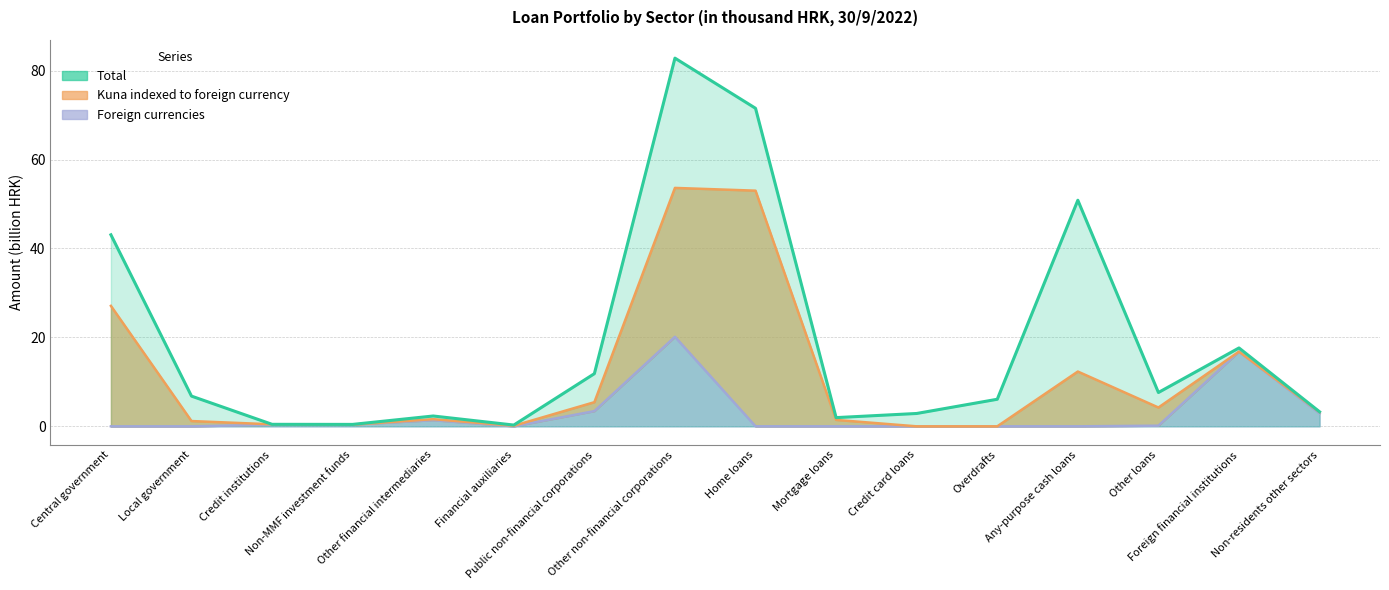

What is the sum of the Total values at Any-purpose cash loans and Credit card loans?

53.7